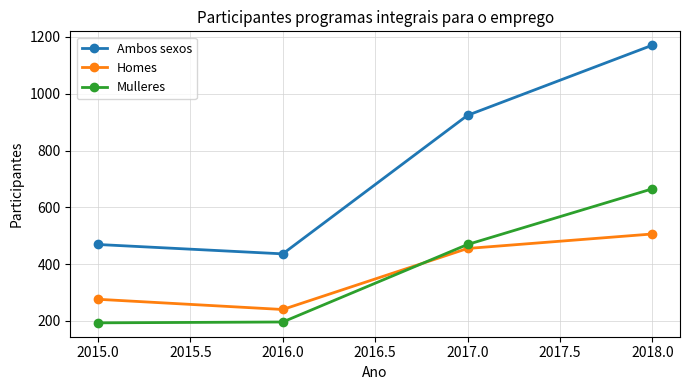

True or false: Ambos sexos and Homes cross at least once.

False